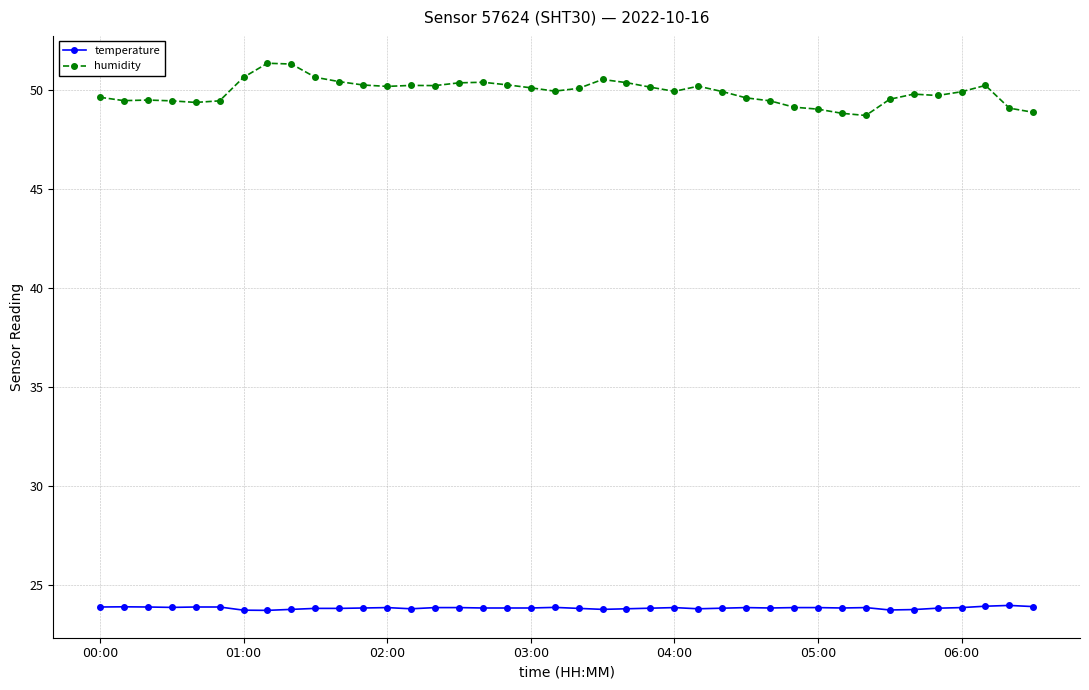

Which series has the widest spread of values?

humidity